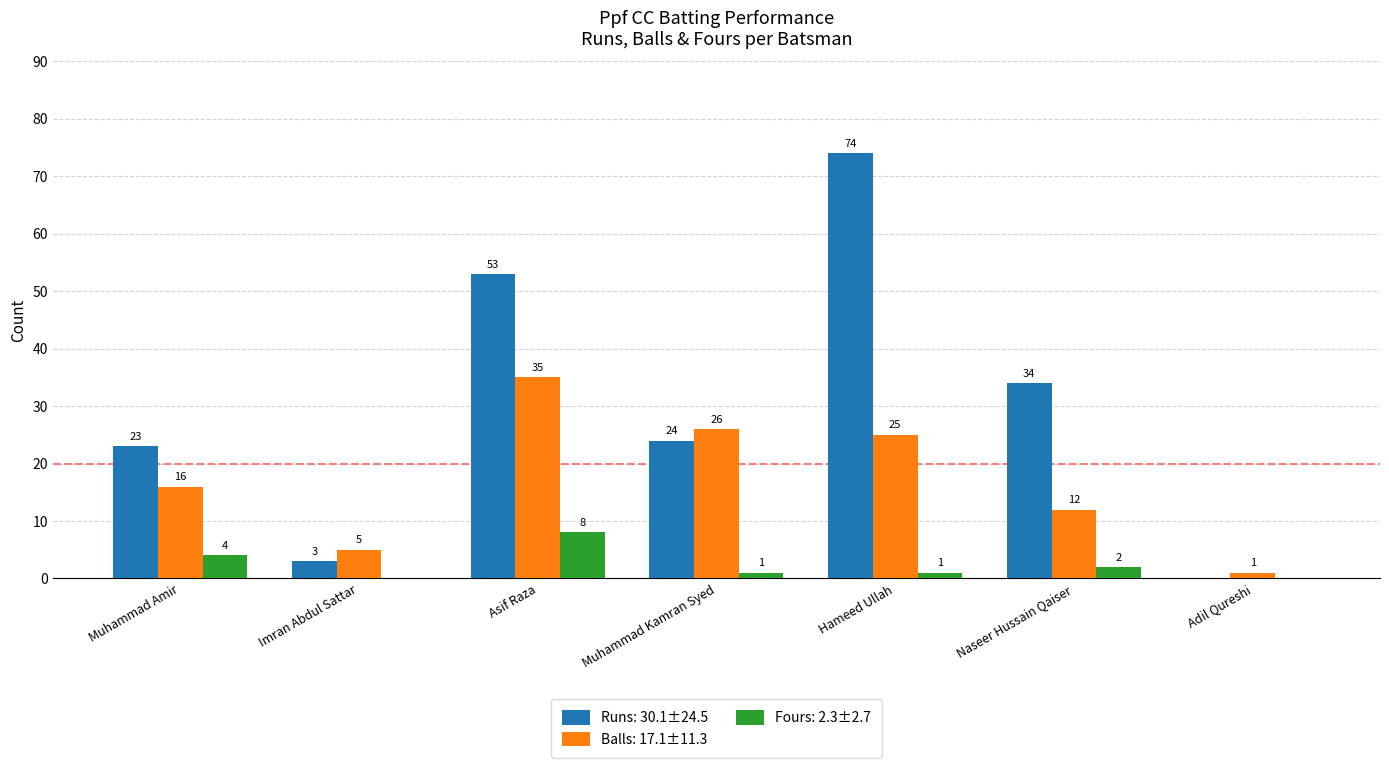

How many Fours: 2.3±2.7 values are between 0 and 4?

6